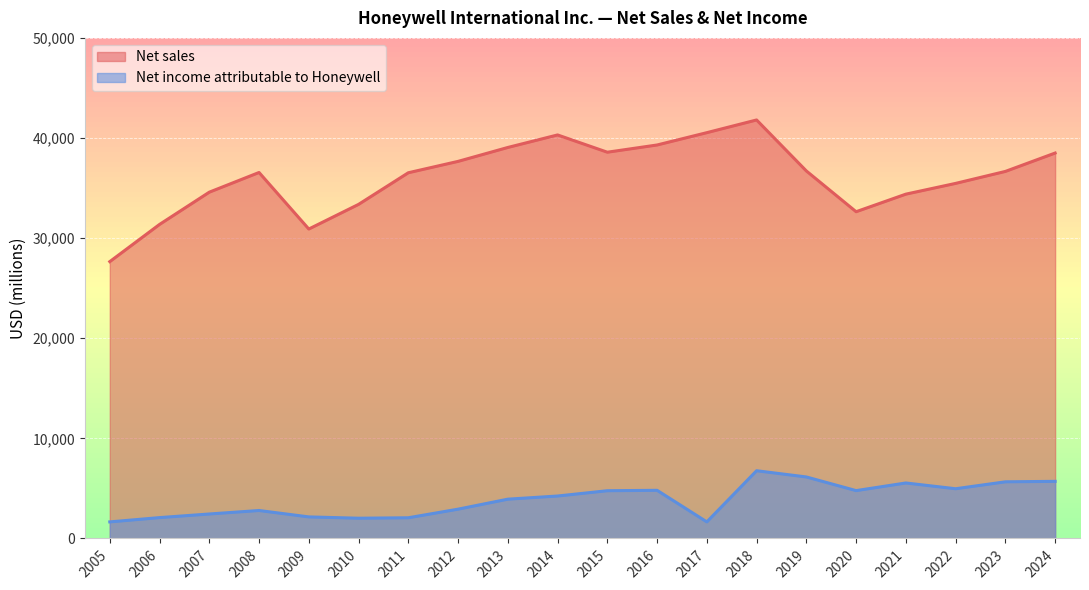

Where is the first local maximum for Net sales?

2008